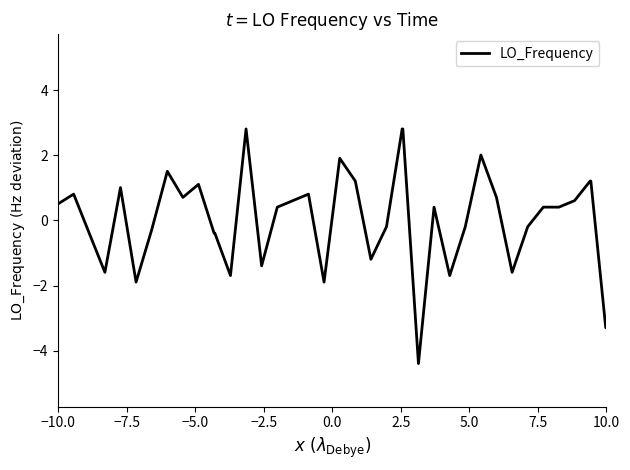

What is the maximum value shown in the chart?

2.8